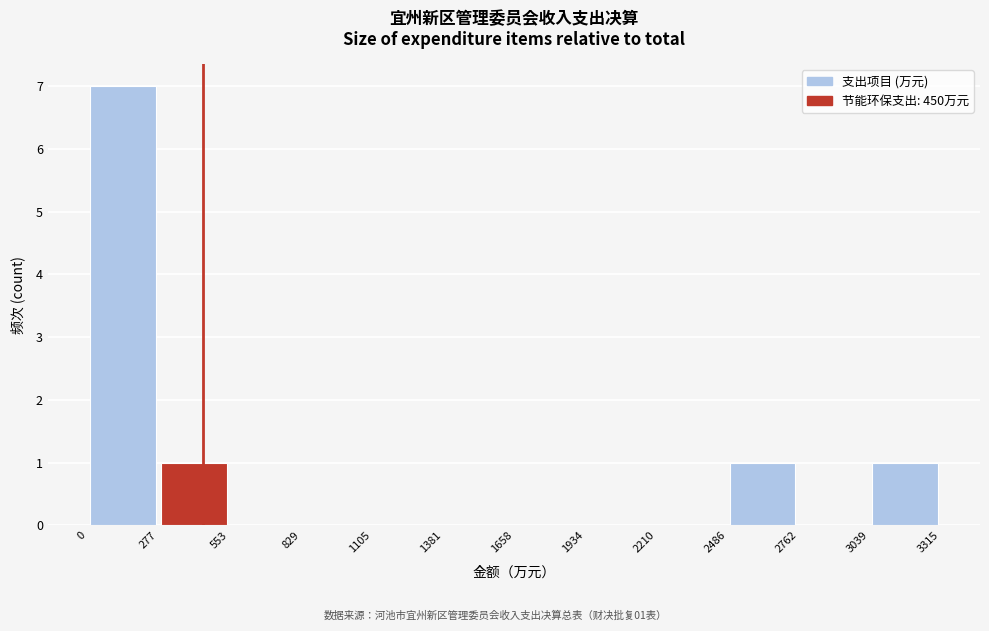

Over which range of the x-axis is the bar tallest?

0 to 277